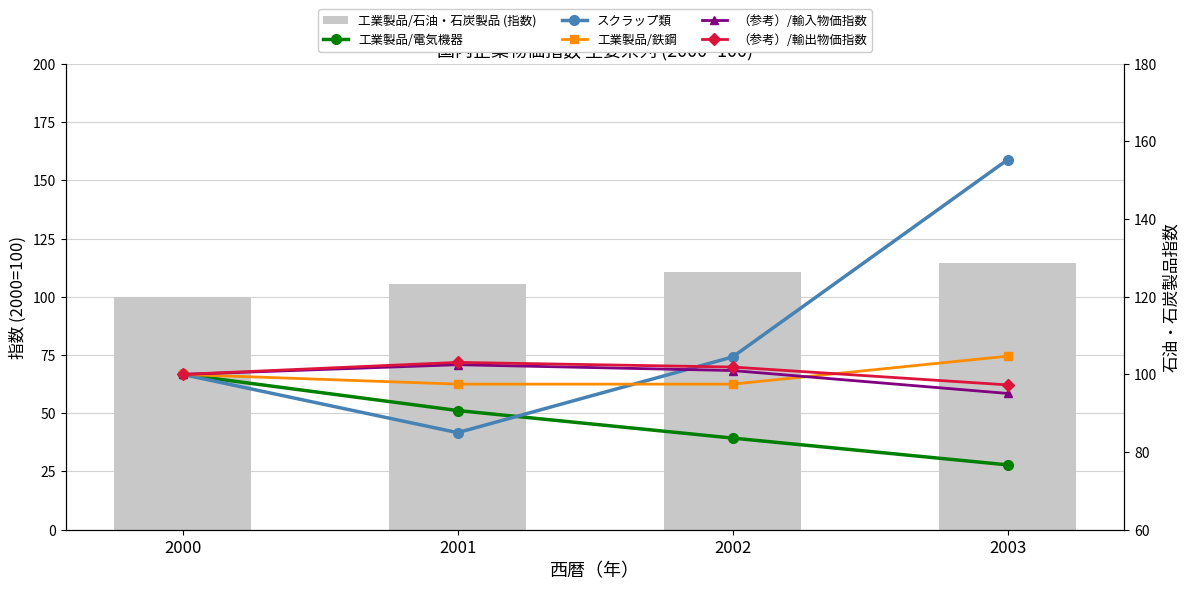

What value does the （参考）/輸入物価指数 series have at 2000?

100.0